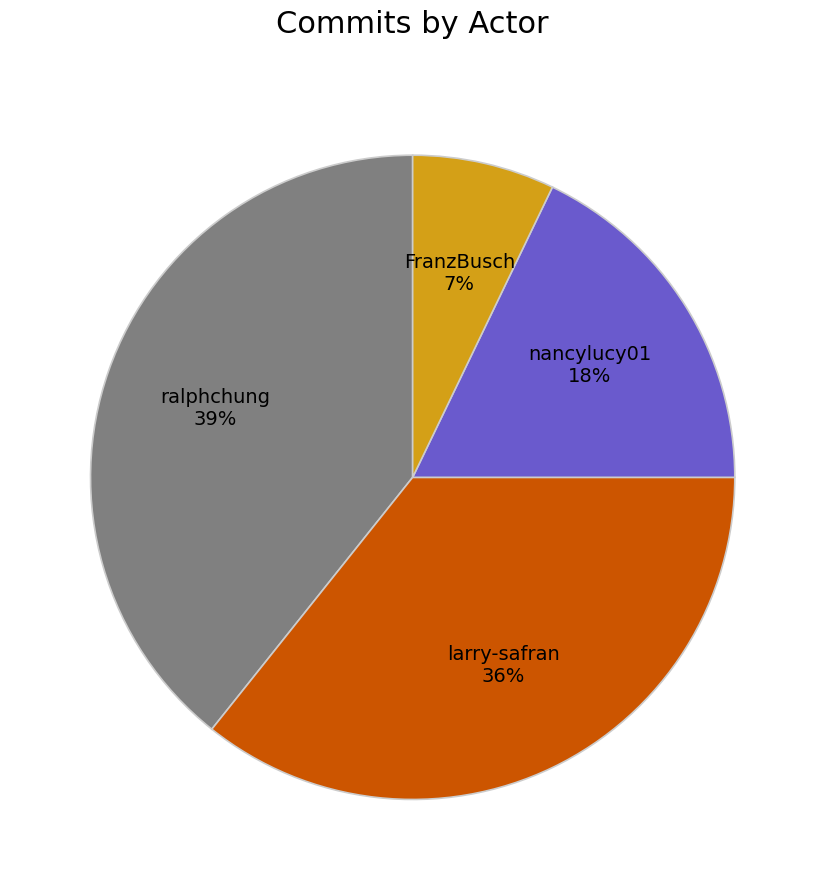

How many slices are in this pie chart?

4